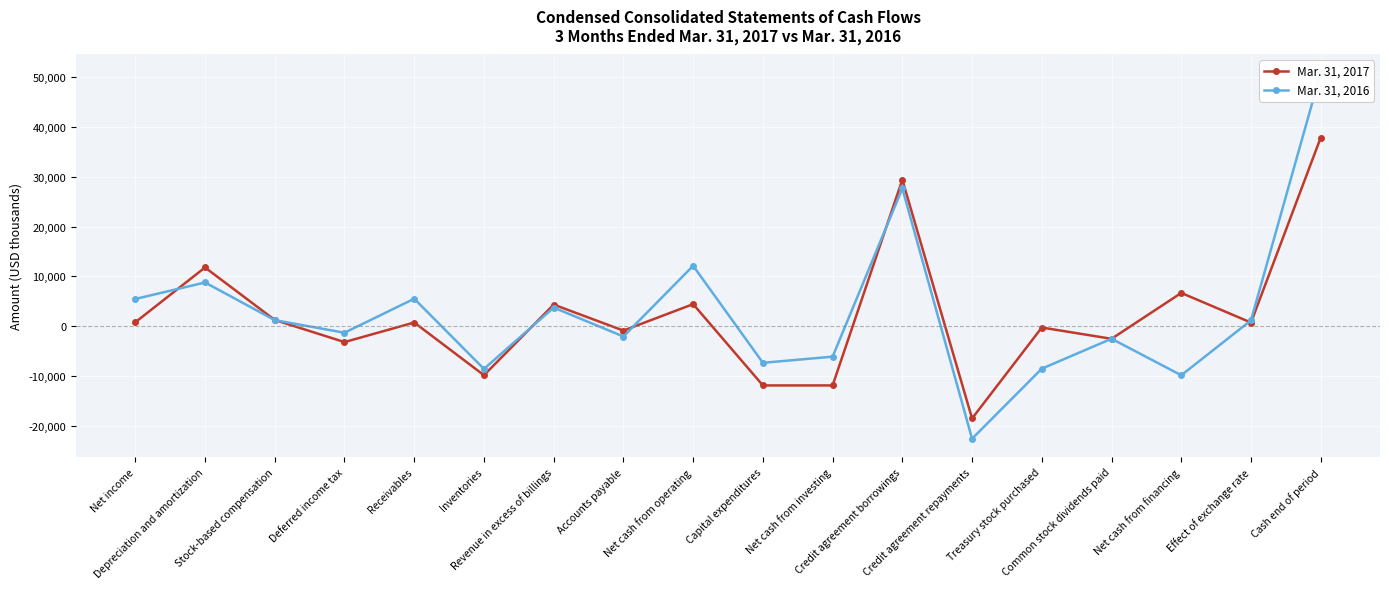

At Credit agreement borrowings, list the series in order from smallest to largest.

Mar. 31, 2016, Mar. 31, 2017